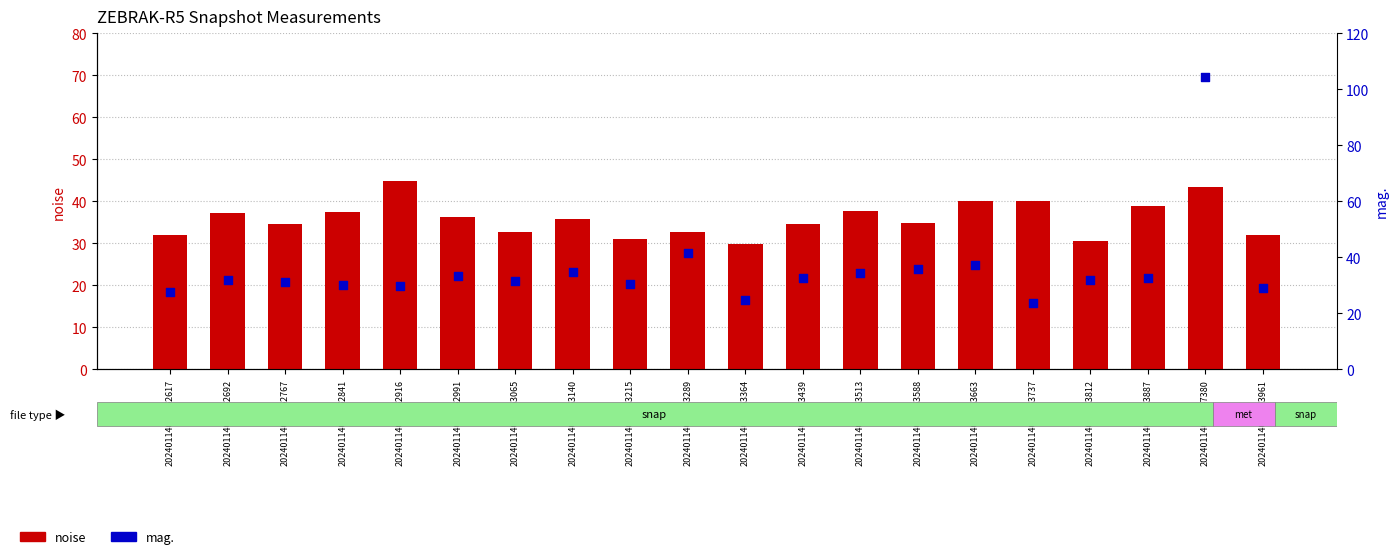

Which series contains the highest Y value?

mag.